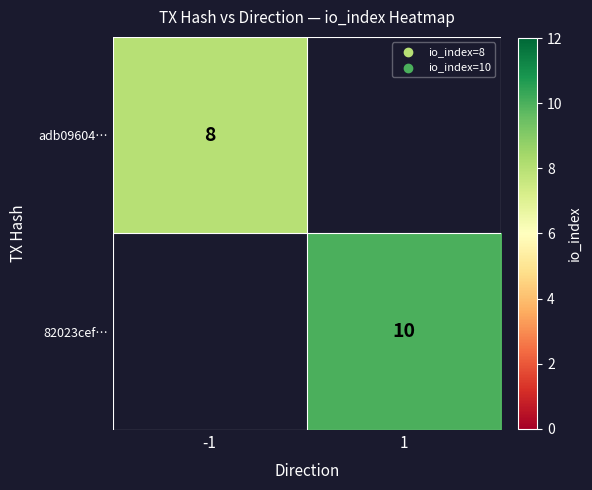

The adb09604… series shows 8 at -1. True or false?

True